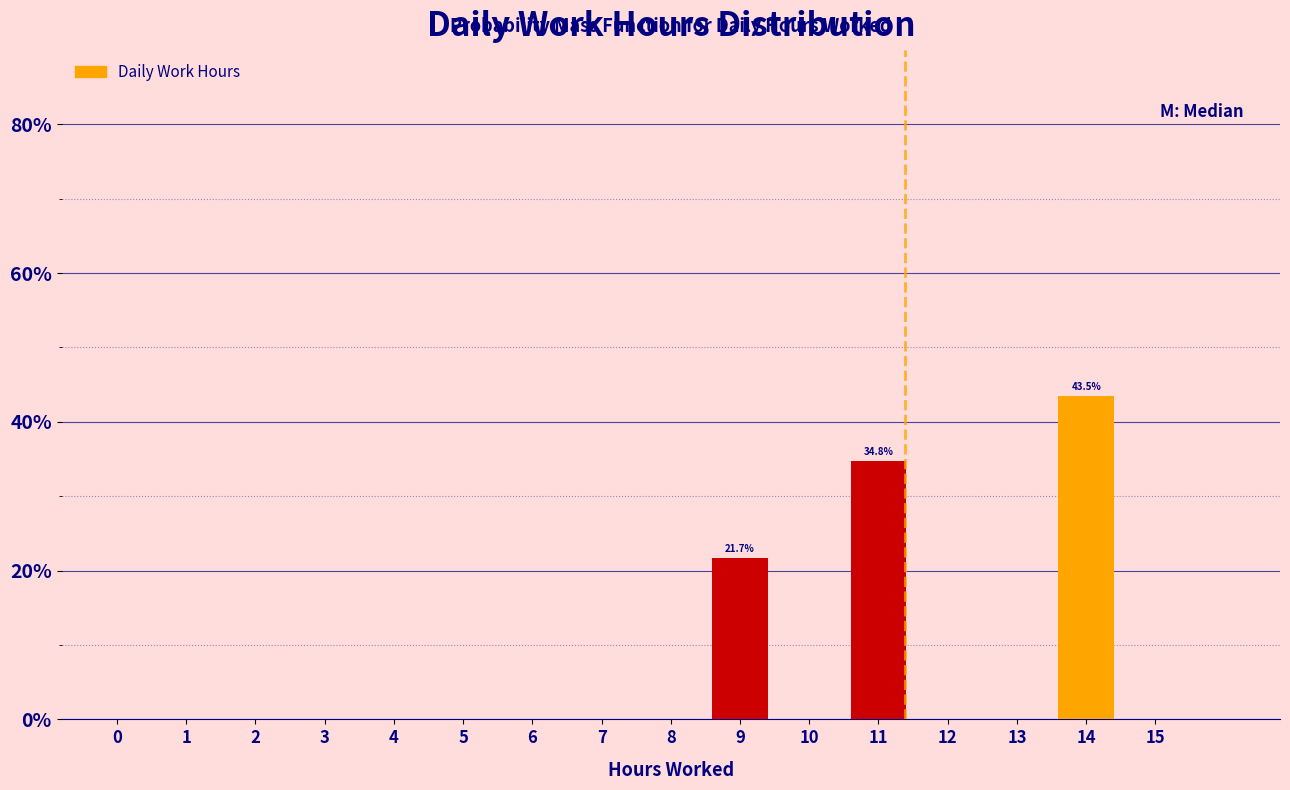

Reading left to right, extract all data points from this chart.

0=0.0	1=0.0	2=0.0	3=0.0	4=0.0	5=0.0	6=0.0	7=0.0	8=0.0	9=21.7	10=0.0	11=34.8	12=0.0	13=0.0	14=43.5	15=0.0